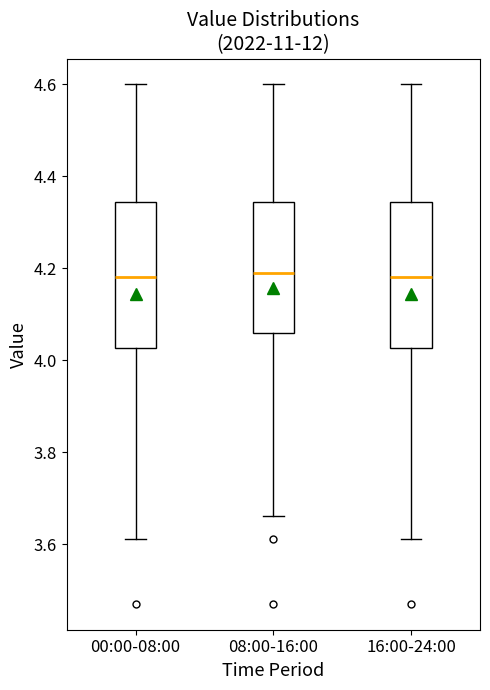

Reading left to right, read every box against the y-axis: the position of its median line, the range the box covers, and the ends of its whiskers. The values are not printed on the chart, so give them approximately, as read against the axis.

00:00-08:00: median 4.18, box 4.02 to 4.34, whiskers 3.62 to 4.60
08:00-16:00: median 4.20, box 4.06 to 4.34, whiskers 3.66 to 4.60
16:00-24:00: median 4.18, box 4.02 to 4.34, whiskers 3.62 to 4.60